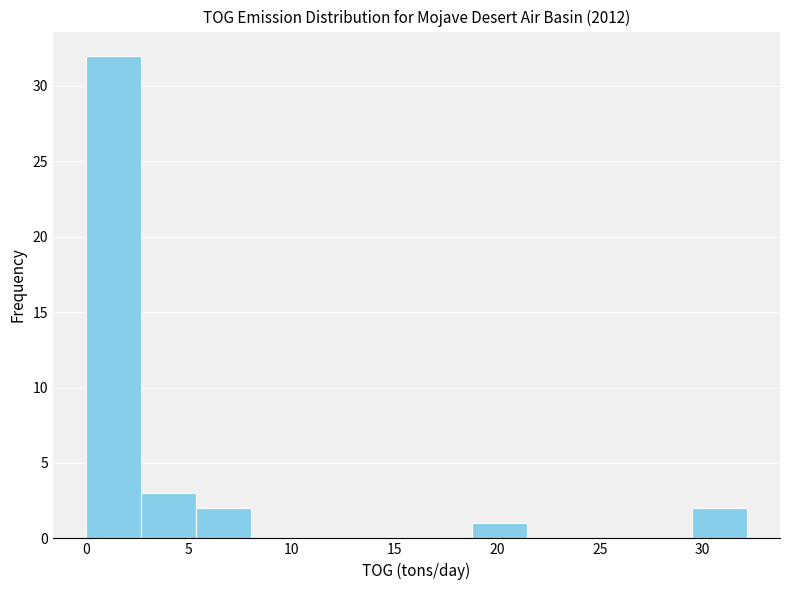

Reading left to right, transcribe this chart: for each bar, give the range it covers on the x-axis and its height. Neither the bar edges nor the heights are printed on the chart, so give them approximately, as read against the axes.

0.0 to 2.5: 32
2.5 to 5.5: 3
5.5 to 8.0: 2
8.0 to 10.5: 0
10.5 to 13.5: 0
13.5 to 16.0: 0
16.0 to 19.0: 0
19.0 to 21.5: 1
21.5 to 24.0: 0
24.0 to 27.0: 0
27.0 to 29.5: 0
29.5 to 32.0: 2